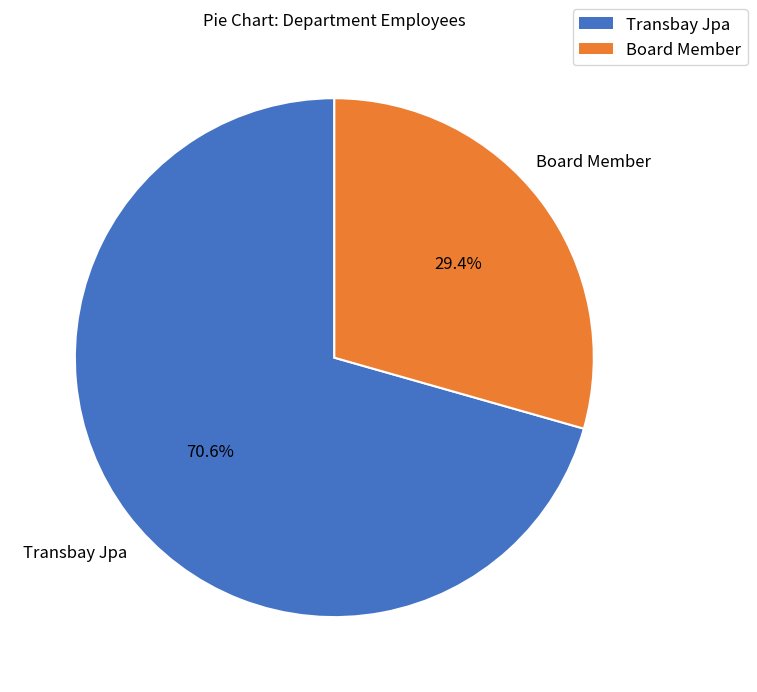

Is it true that Board Member is 29% of the pie?

True